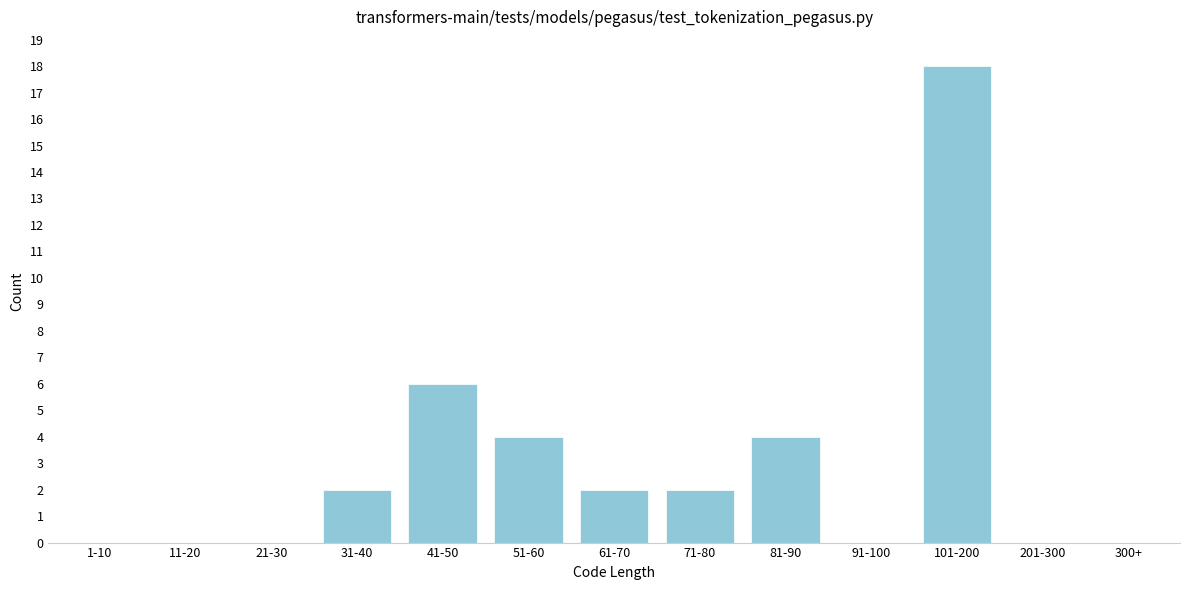

Reading left to right, extract all data points from this chart.

1-10=0	11-20=0	21-30=0	31-40=2	41-50=6	51-60=4	61-70=2	71-80=2	81-90=4	91-100=0	101-200=18	201-300=0	300+=0